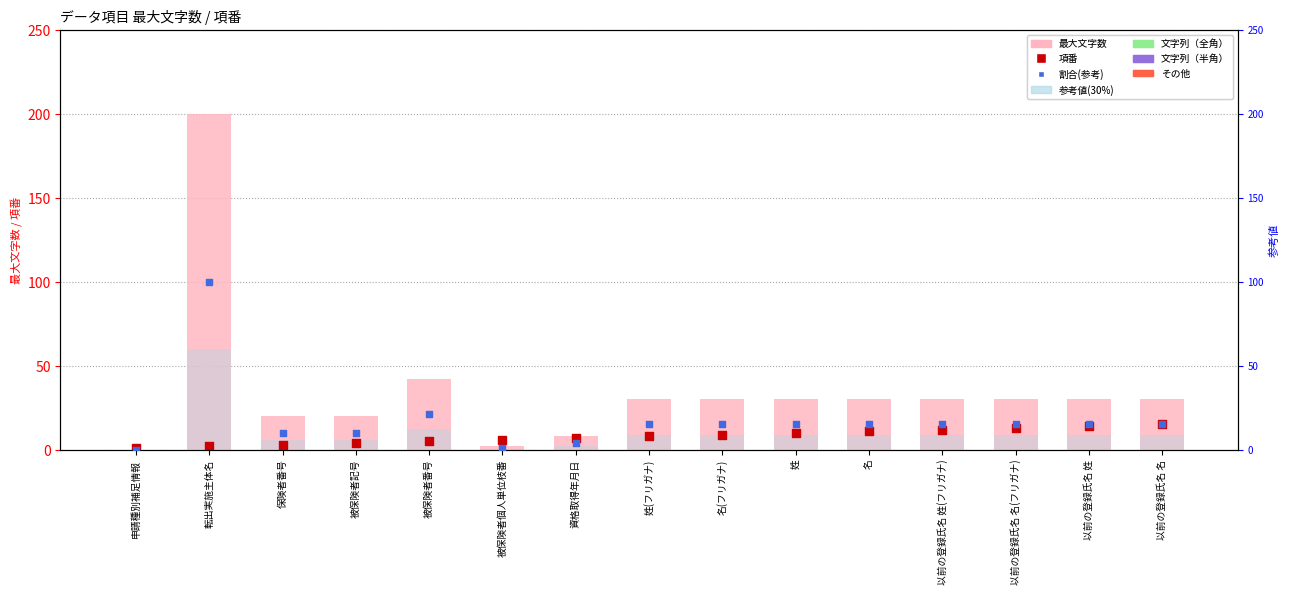

Is the value of 項番 at 申請種別補足情報 greater than the value of 項番(割合) at 以前の登録氏名 姓(フリガナ)?

No